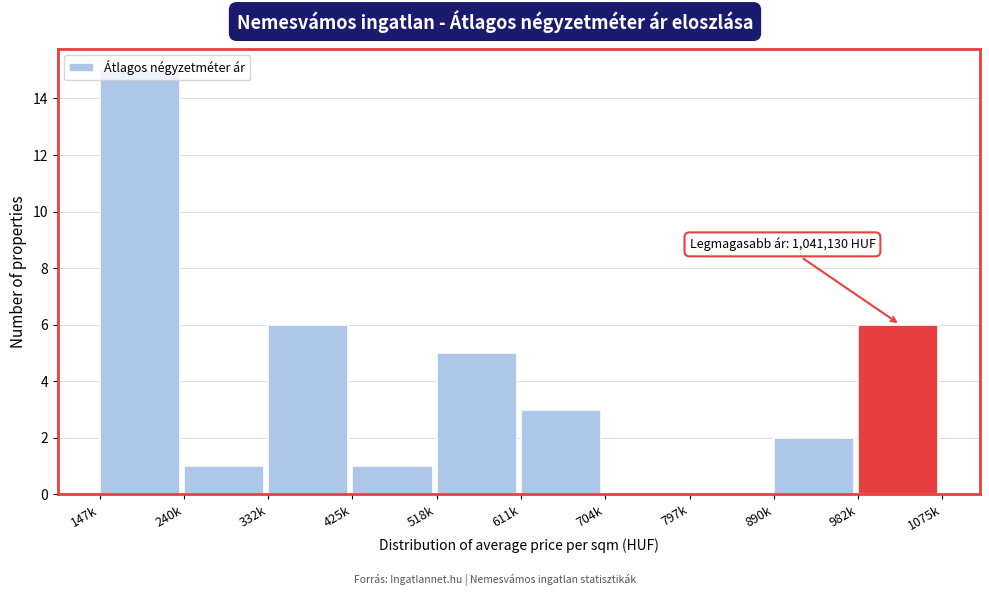

Between 611k and 425k, which is larger?

611k